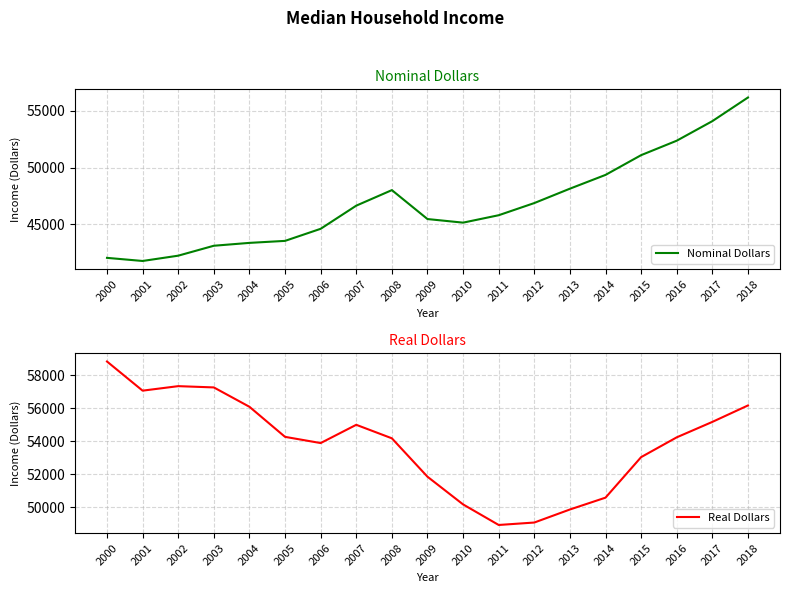

What is the value of the Nominal Dollars point at the 10th from the left?

45467